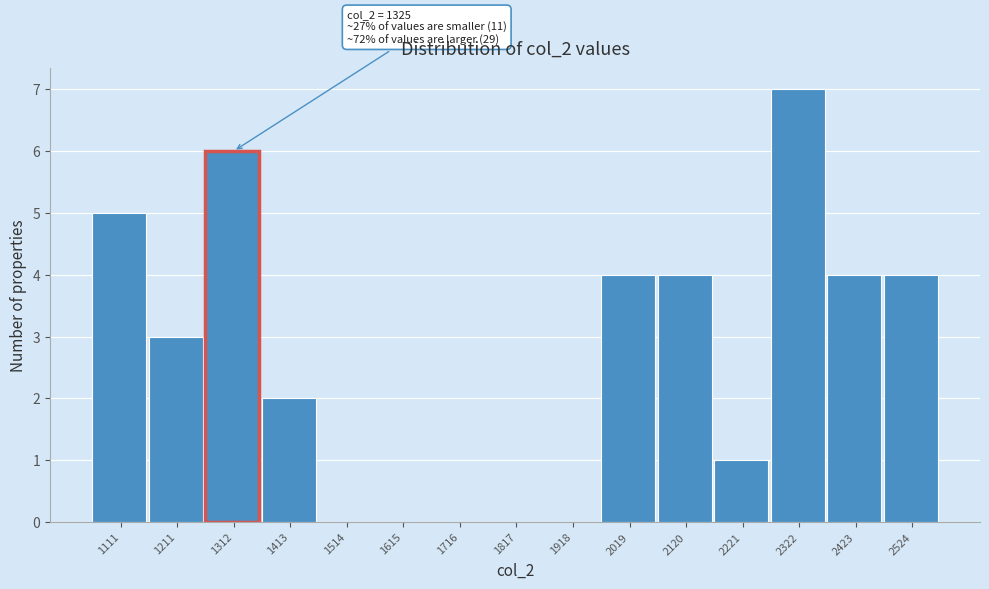

Reading right to left, extract all data points from this chart.

2524=4	2423=4	2322=7	2221=1	2120=4	2019=4	1918=0	1817=0	1716=0	1615=0	1514=0	1413=2	1312=6	1211=3	1111=5